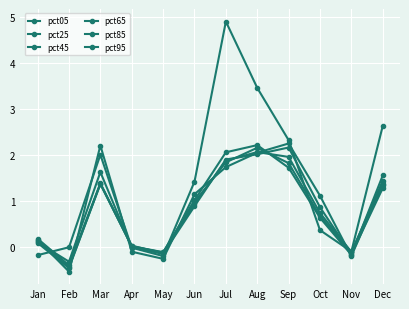

How many lines are shown in the chart?

6